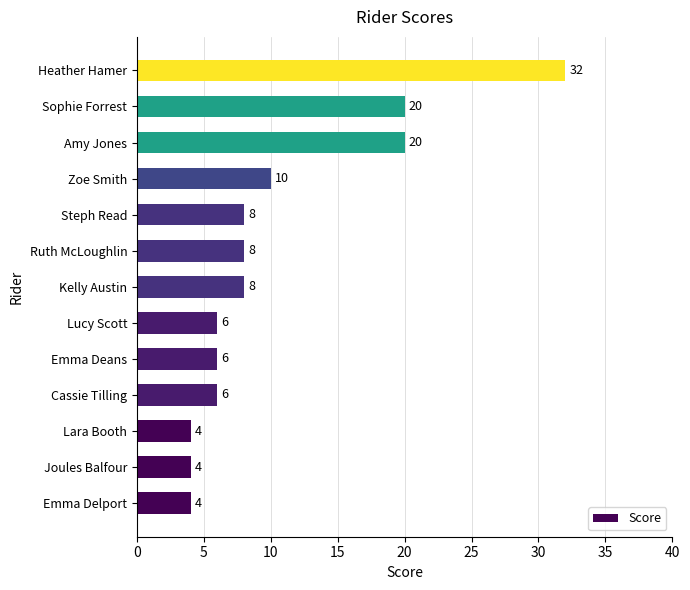

What is the greatest value displayed?

32